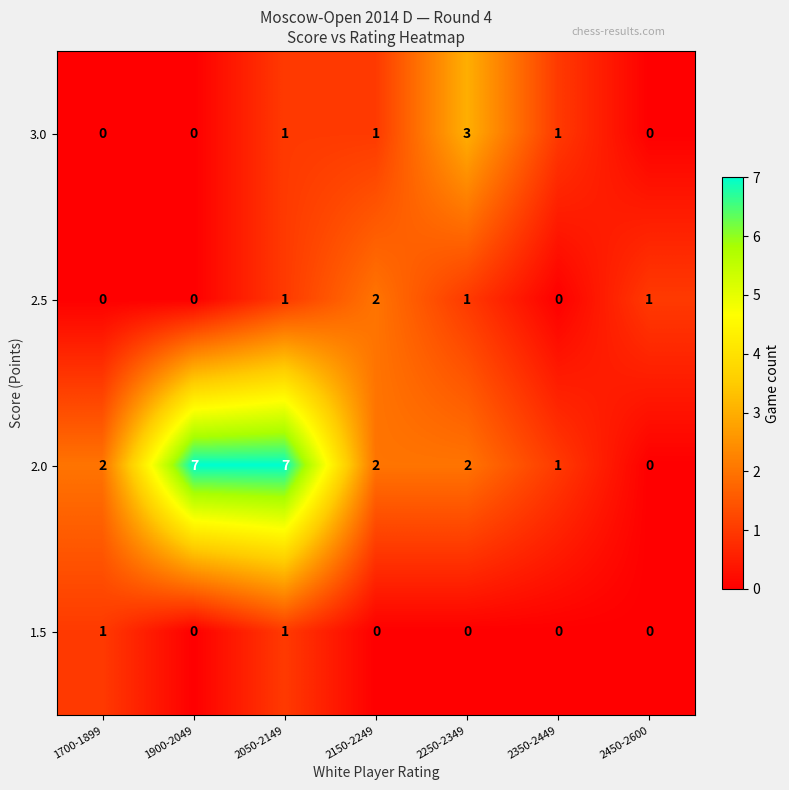

Reading left to right, what are all the values shown in this chart?

3.0: 0	0	1	1	3	1	0
2.5: 0	0	1	2	1	0	1
2.0: 2	7	7	2	2	1	0
1.5: 1	0	1	0	0	0	0